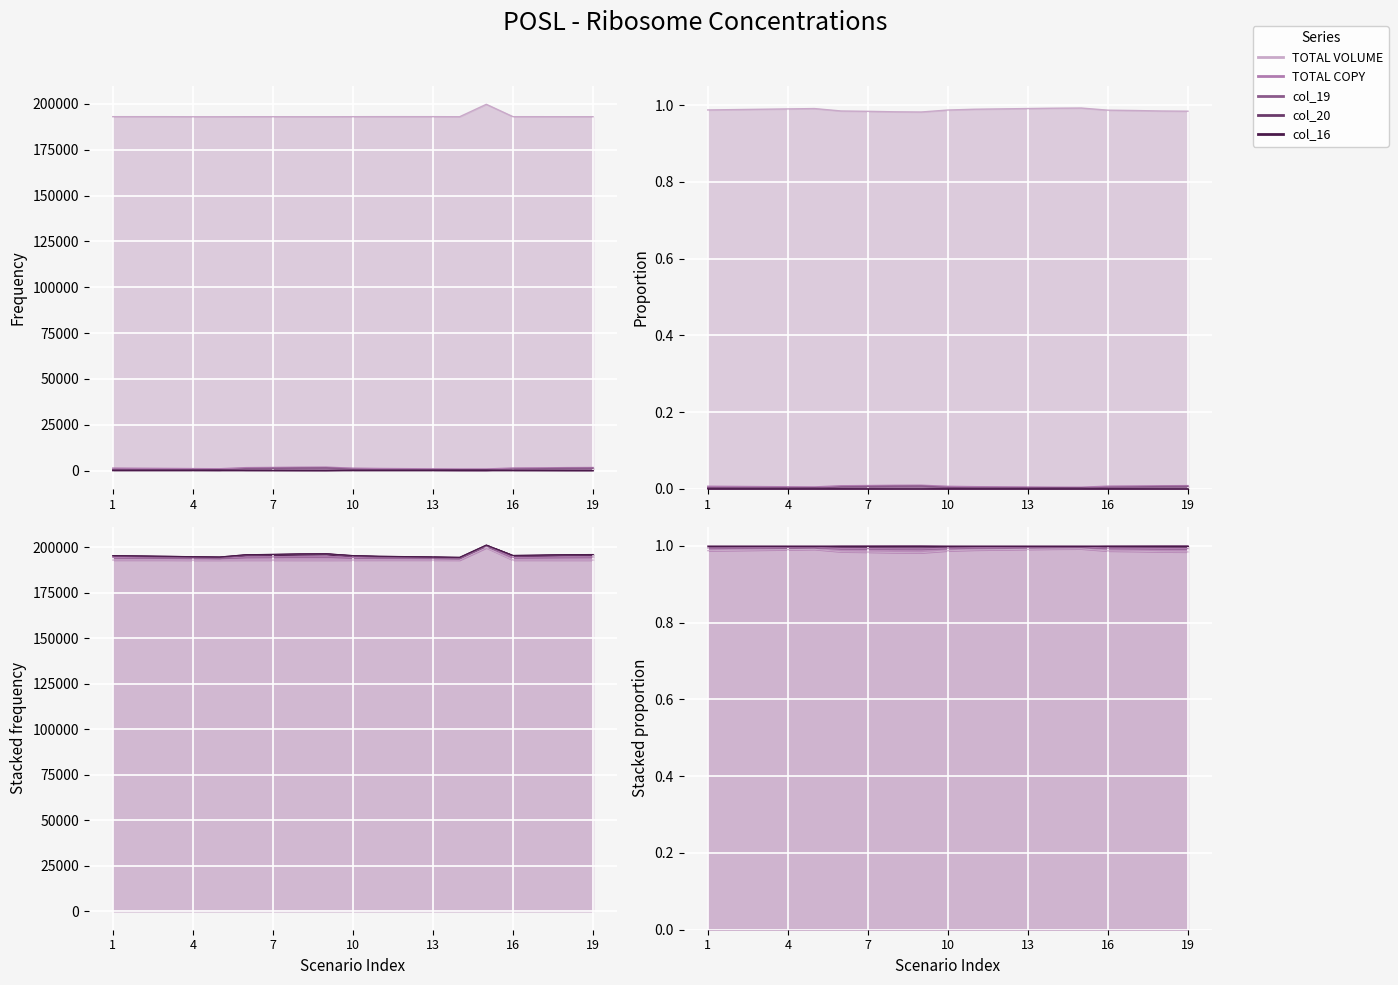

At which label does col_19 first exceed 680?

6